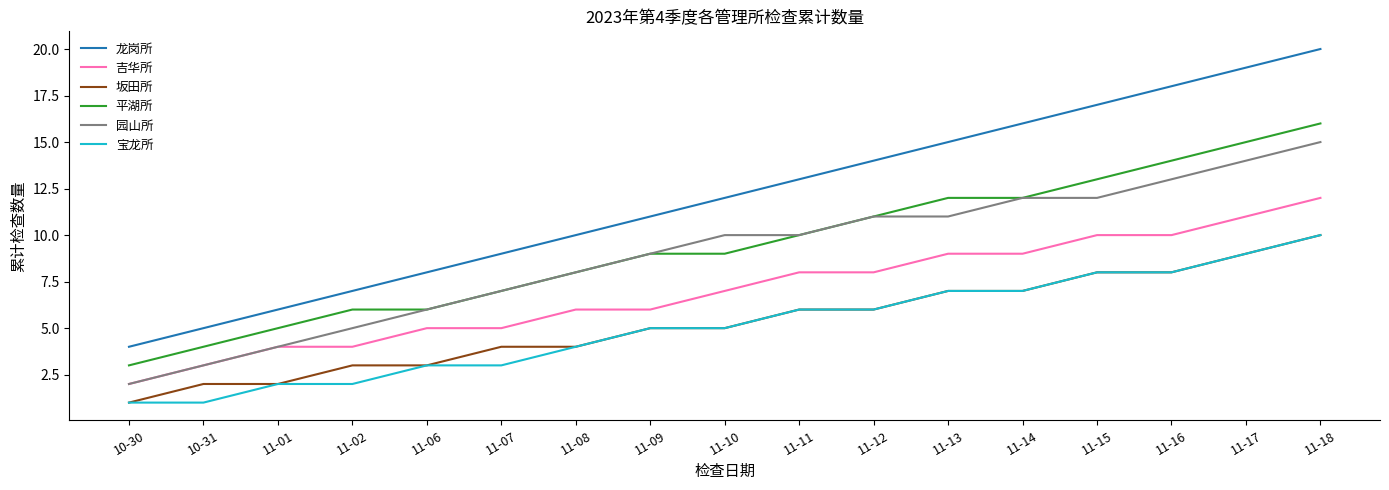

True or false: 平湖所 and 坂田所 intersect in this chart.

False